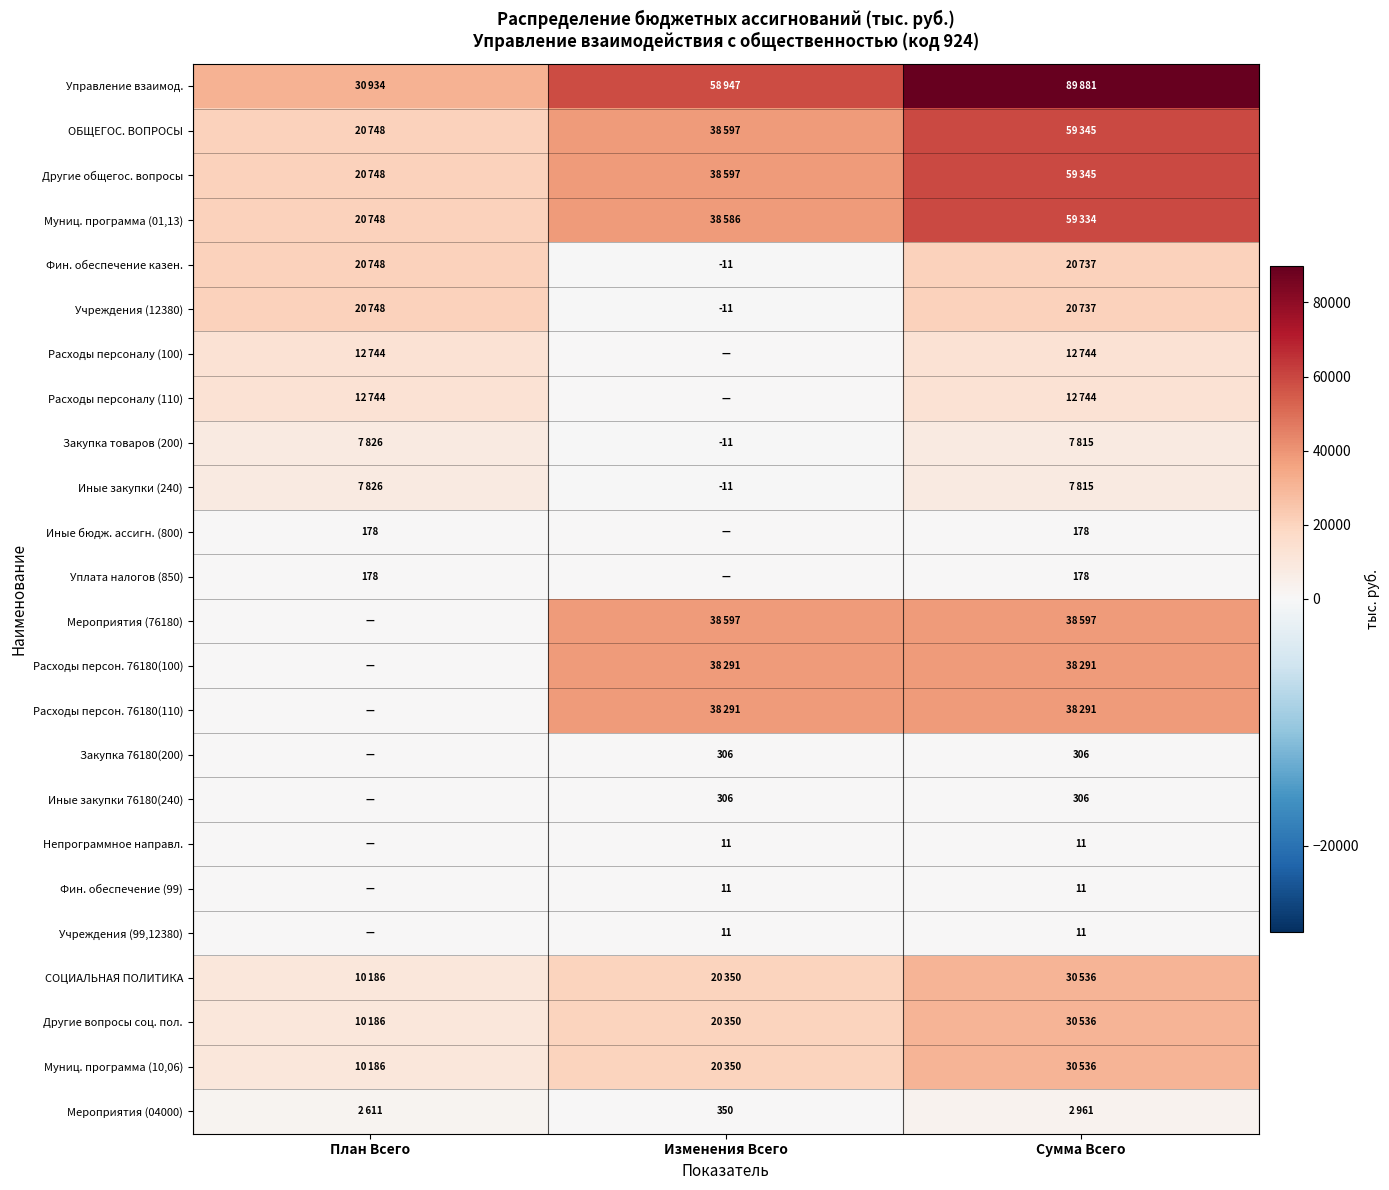

The Расходы персоналу (100) series shows 12744 at План Всего. True or false?

True